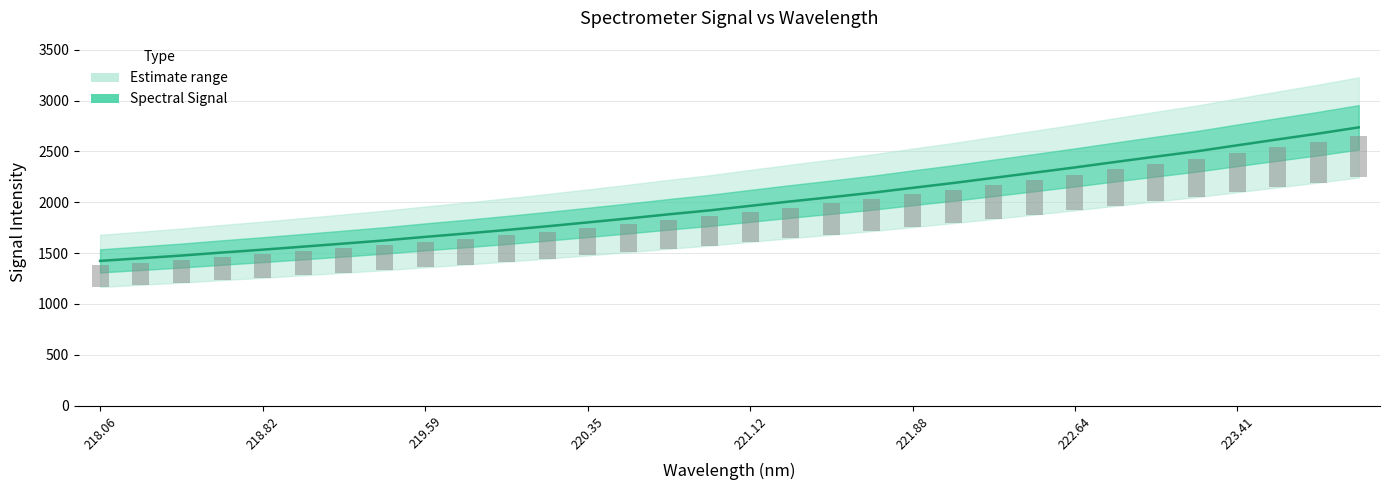

What is the average value?

1991.4